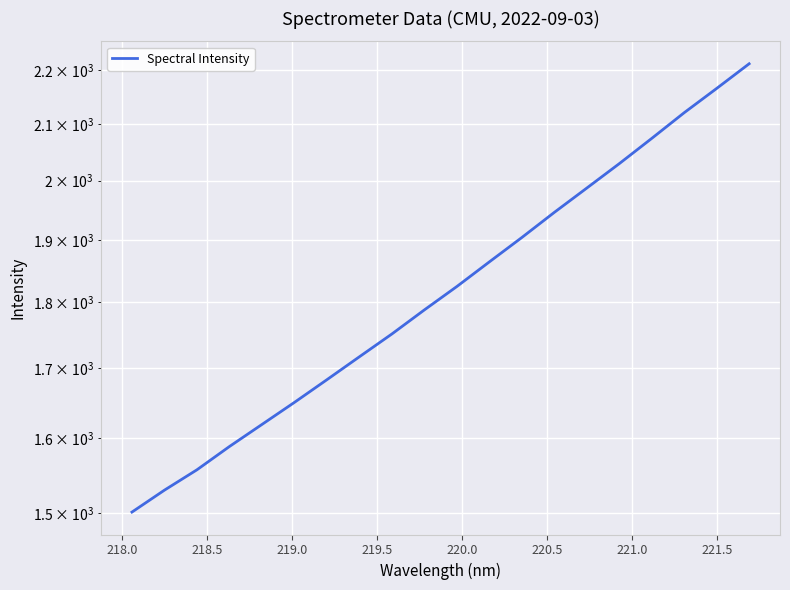

Reading left to right, transcribe all the data shown in this chart.

1501.0	1529.8	1557.0	1588.7	1619.3	1650.6	1683.3	1717.1	1751.3	1788.2	1824.8	1864.1	1903.8	1945.7	1987.1	2029.5	2074.3	2121.0	2166.0	2212.7